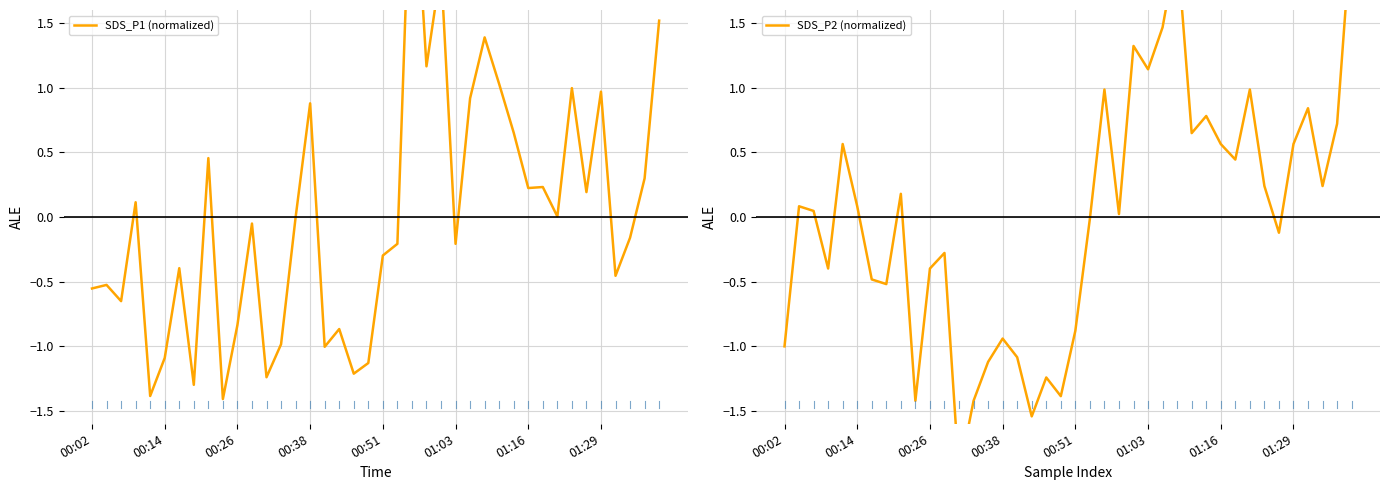

What is the sum of the SDS_P1 (normalized) values at 18 and 00:51?

-2.6